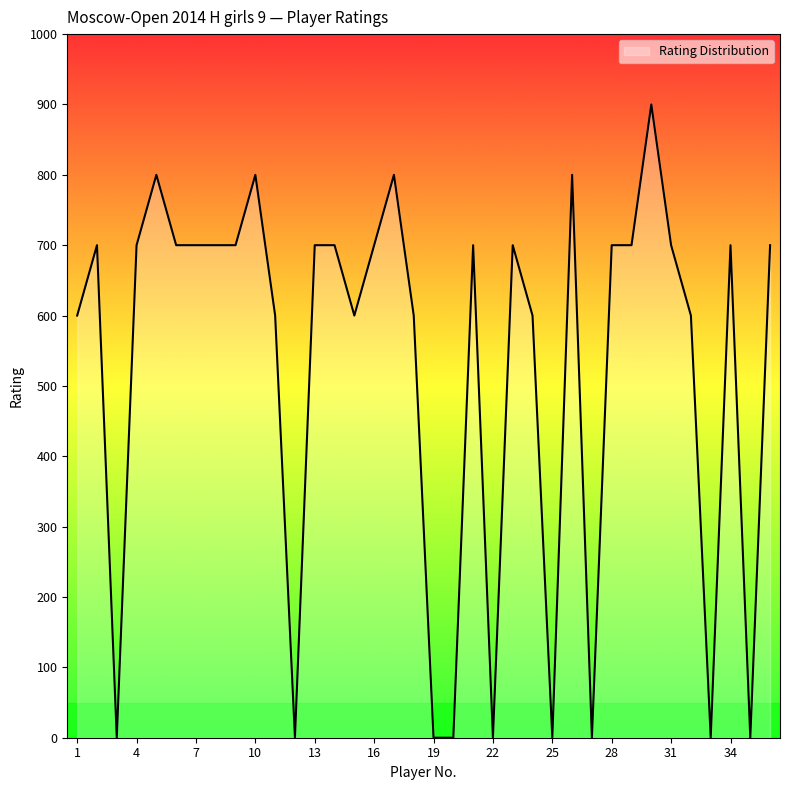

What is the maximum value shown in the chart?

900